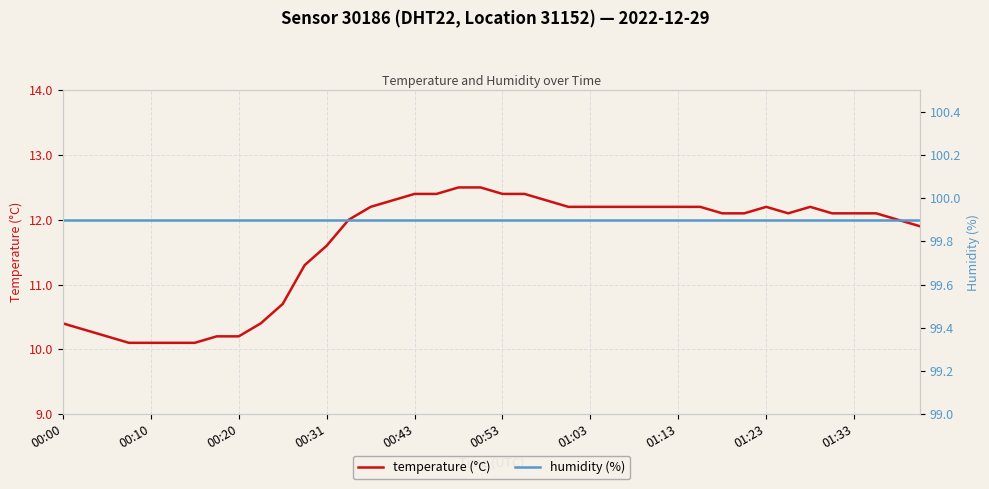

Rank the series at 31 from lowest to highest value.

temperature (°C), humidity (%)